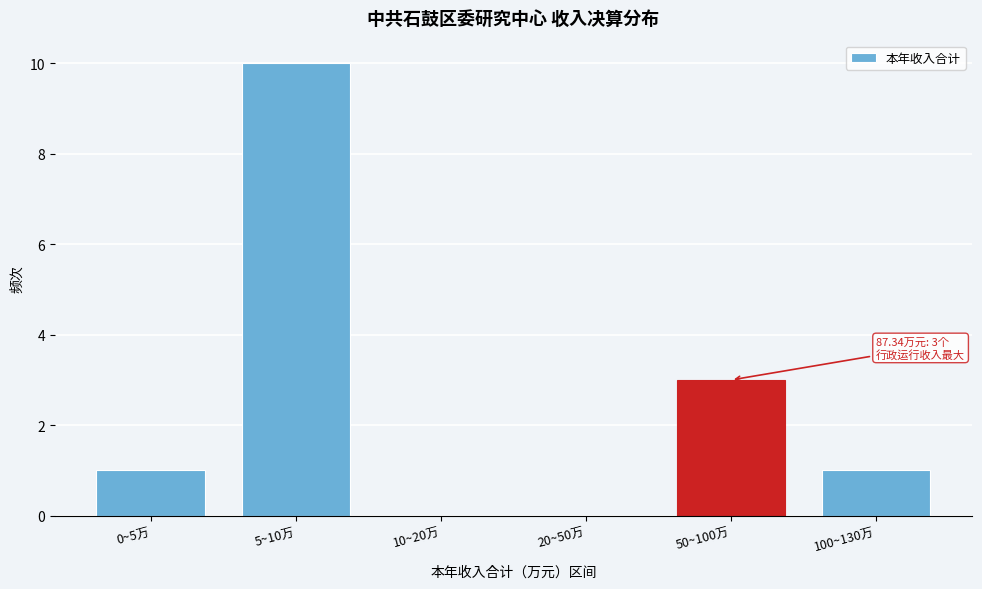

Reading left to right, list all the values displayed in this chart.

0~5万=1	5~10万=10	10~20万=0	20~50万=0	50~100万=3	100~130万=1